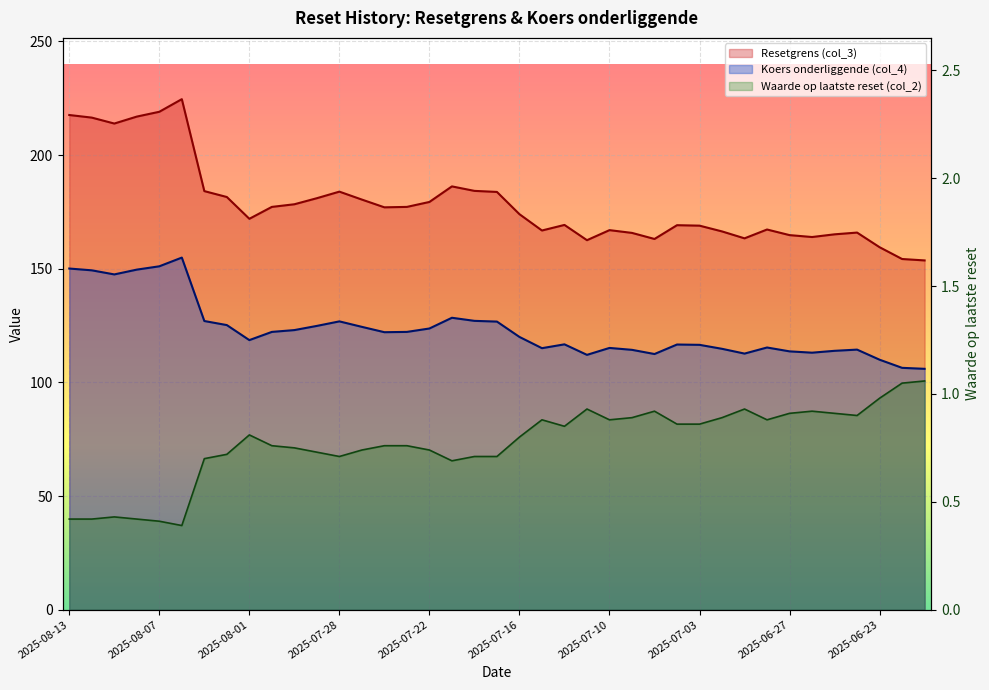

Where is the first local minimum for Koers onderliggende (col_4)?

2025-08-11